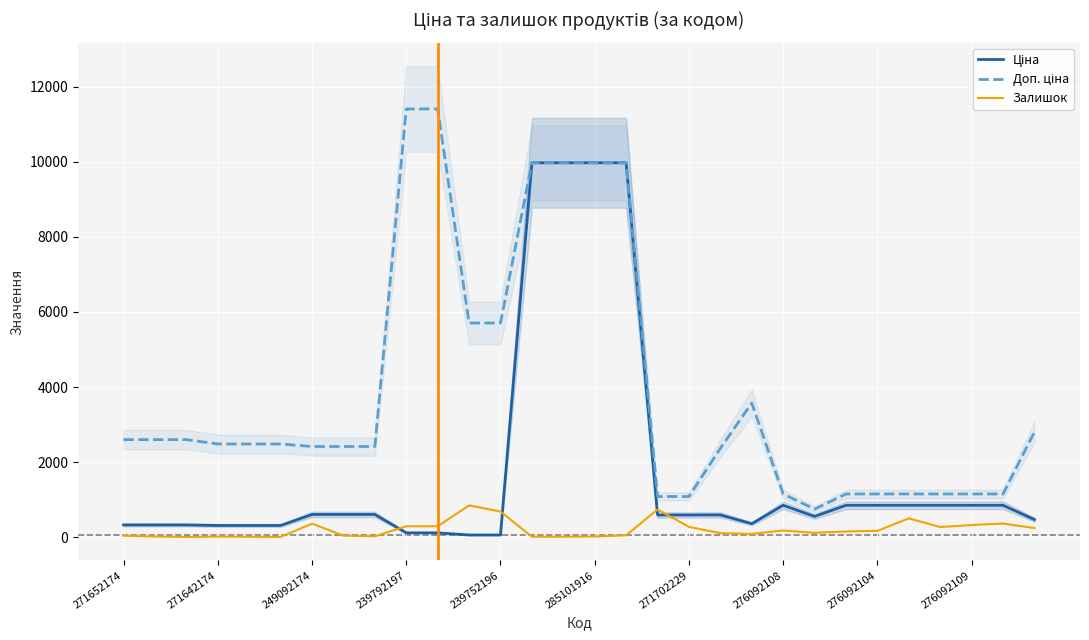

True or false: Залишок has a value of 289.0 at 239792197.

True